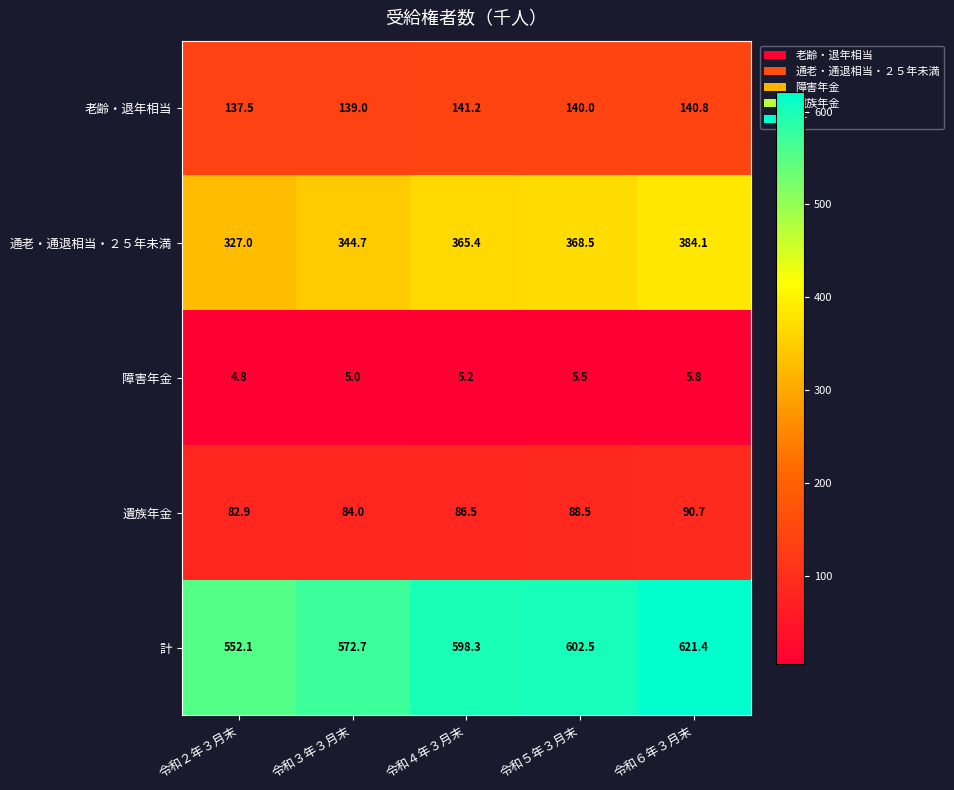

At which label is 老齢・退年相当 closest to 139?

令和３年３月末